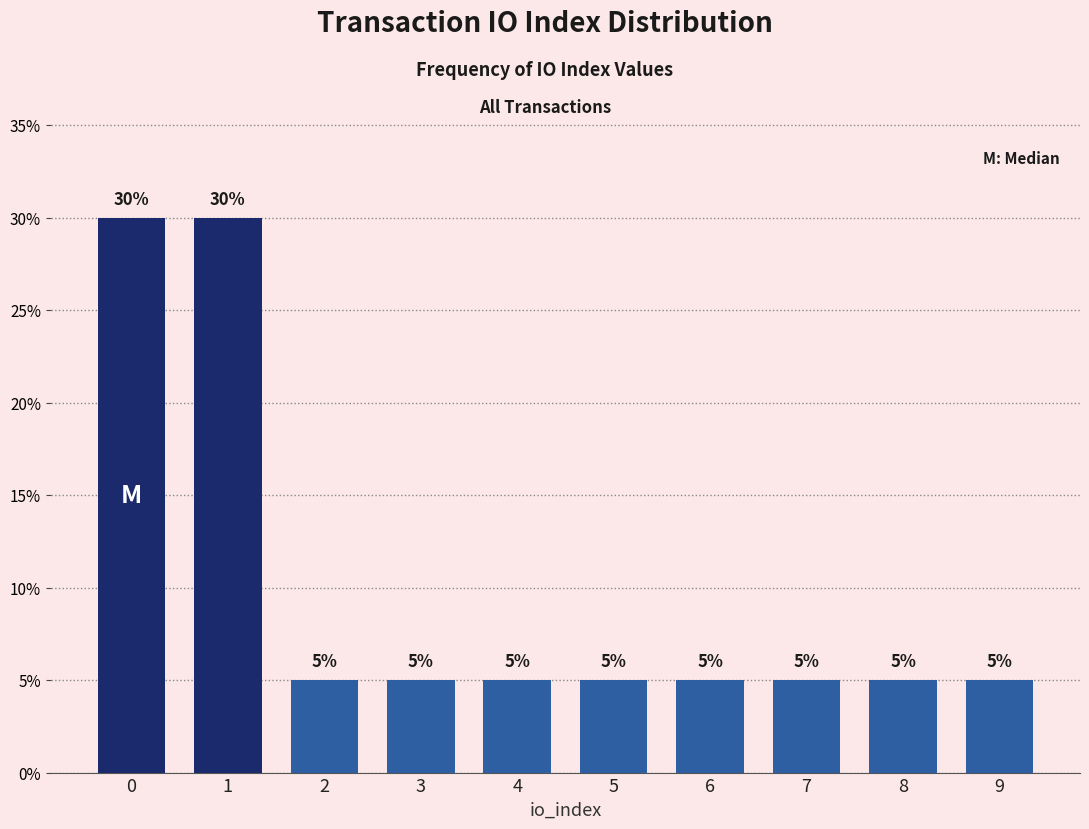

Reading right to left, list all the values displayed in this chart.

5	5	5	5	5	5	5	5	30	30